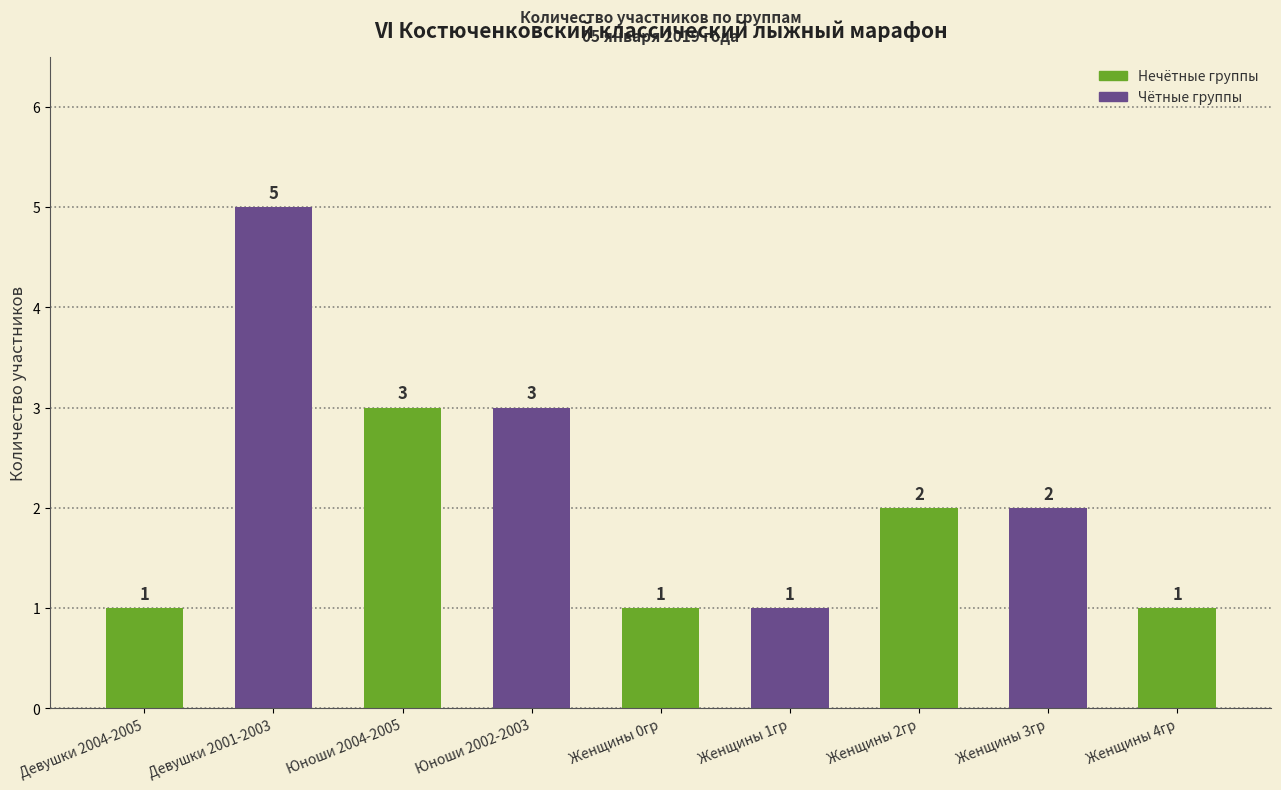

What is the smallest value displayed?

1